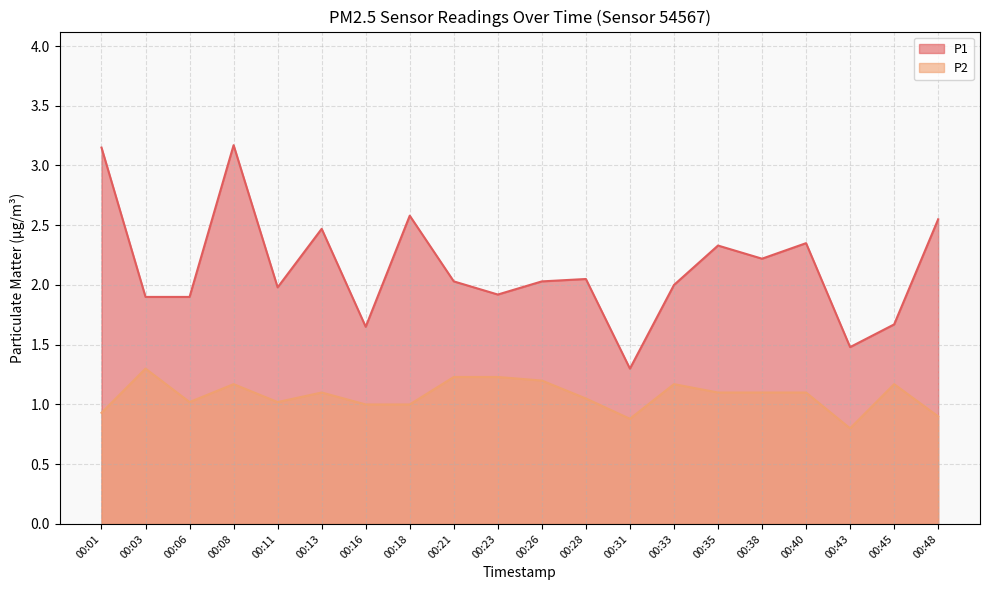

At how many categories does at least one series exceed 1?

20